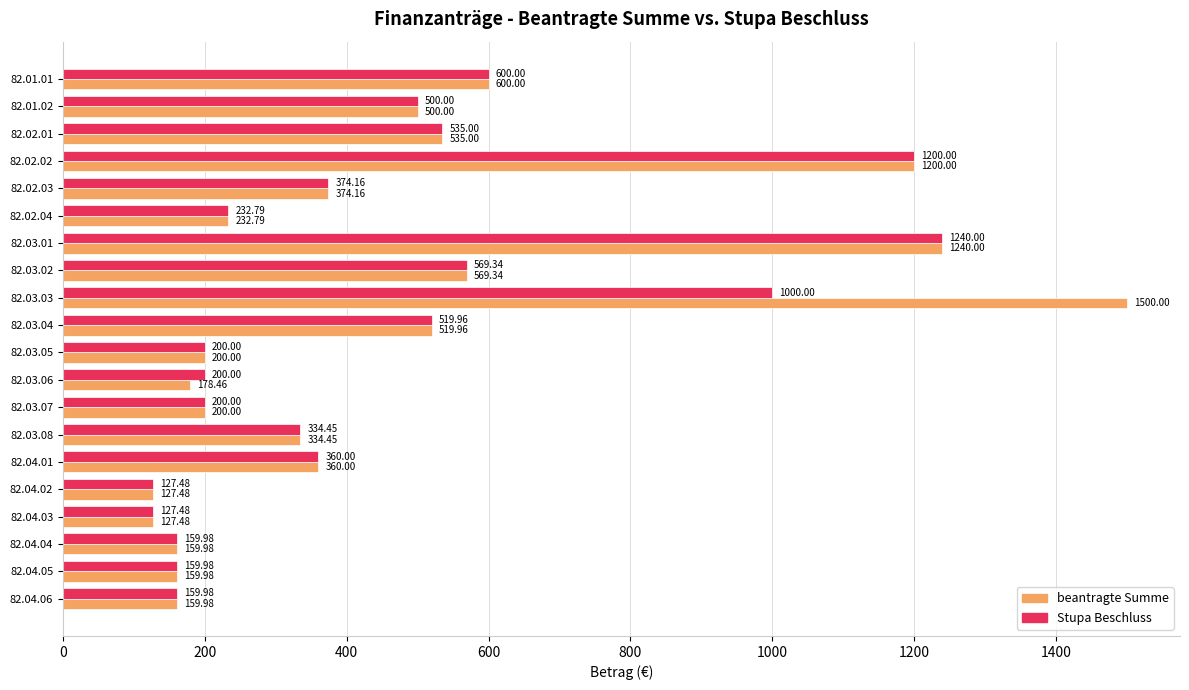

What is the maximum value for beantragte Summe?

1500.0